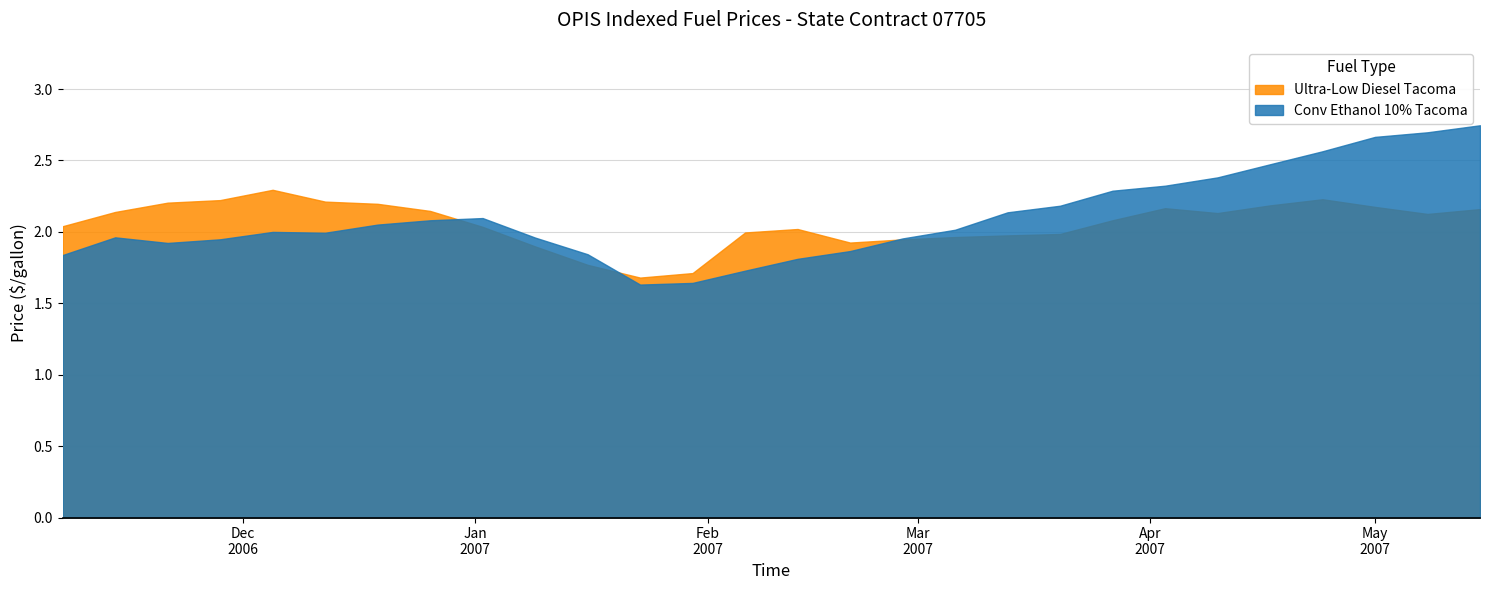

What is the sum of all Ultra-Low Diesel Tacoma values?

57.6